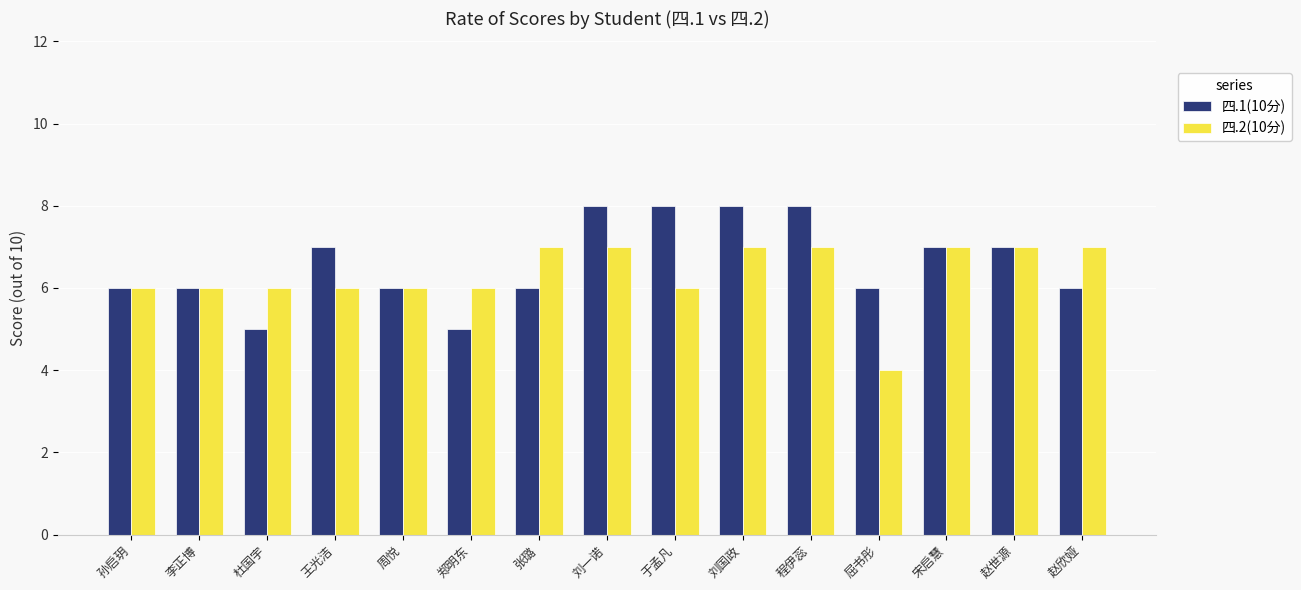

Which category has the lowest value in the 四.2(10分) series?

屈书彤